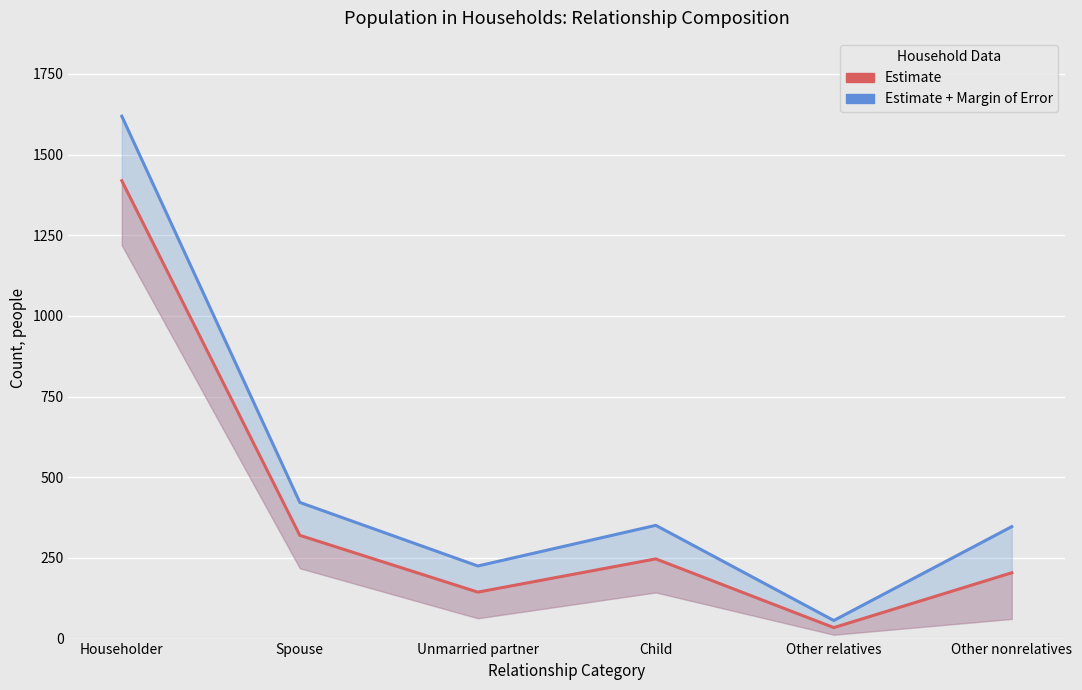

What is the maximum value shown in the chart?

1619